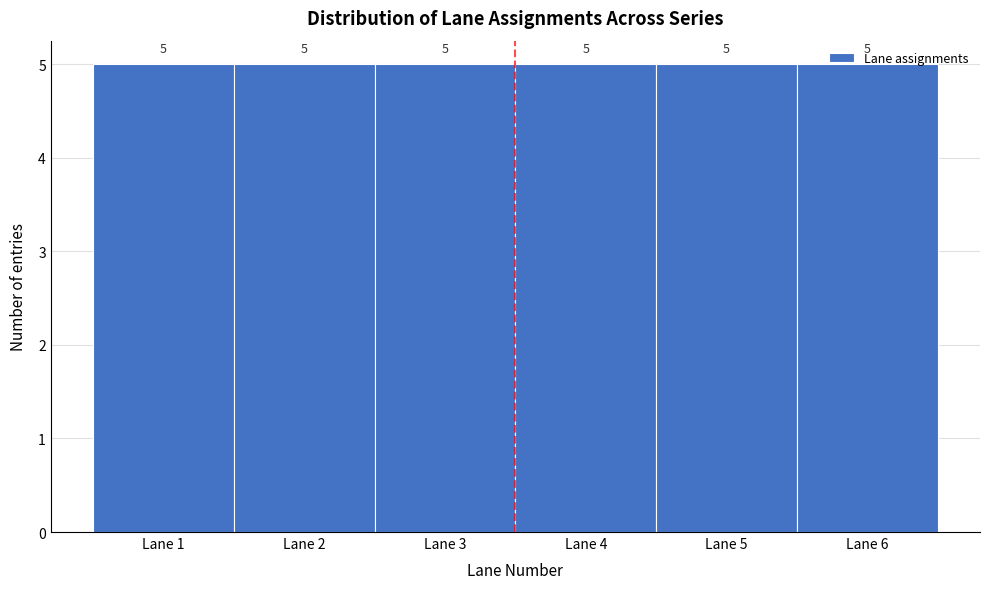

Reading left to right, transcribe this chart: for each bar, give the range it covers on the x-axis and its height.

0.5 to 1.5: 5
1.5 to 2.5: 5
2.5 to 3.5: 5
3.5 to 4.5: 5
4.5 to 5.5: 5
5.5 to 6.5: 5